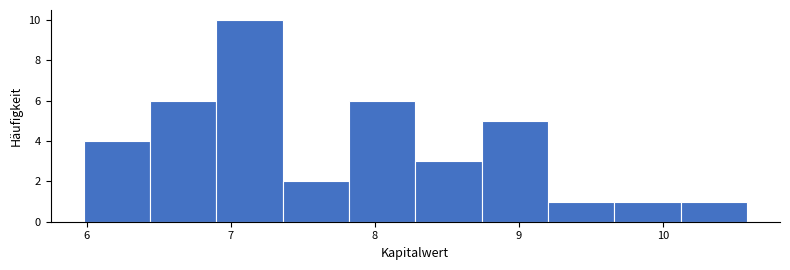

Reading left to right, list every bar in this chart as the range it spans on the x-axis followed by its height. Neither the bar edges nor the heights are printed on the chart, so give them approximately, as read against the axes.

5.98 to 6.44: 4
6.44 to 6.90: 6
6.90 to 7.36: 10
7.36 to 7.82: 2
7.82 to 8.28: 6
8.28 to 8.74: 3
8.74 to 9.20: 5
9.20 to 9.66: 1
9.66 to 10.12: 1
10.12 to 10.58: 1